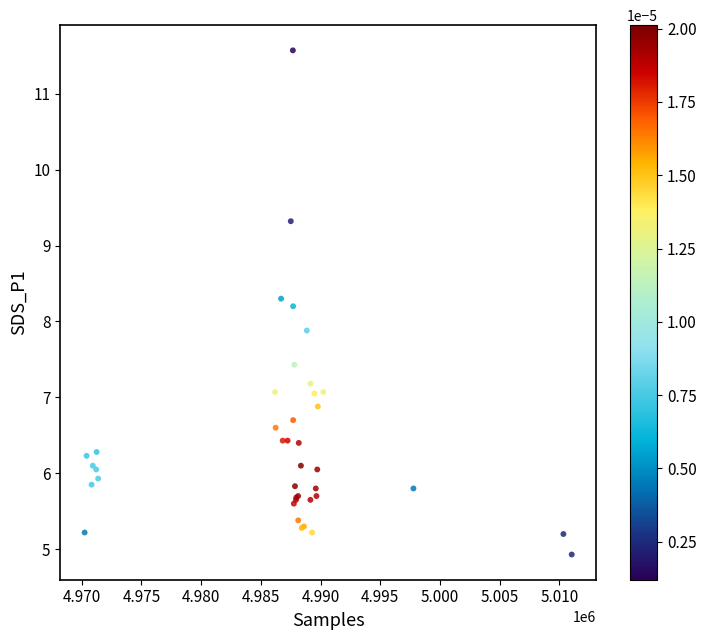

What Y value in the scatter plot is closest to 8?

7.9